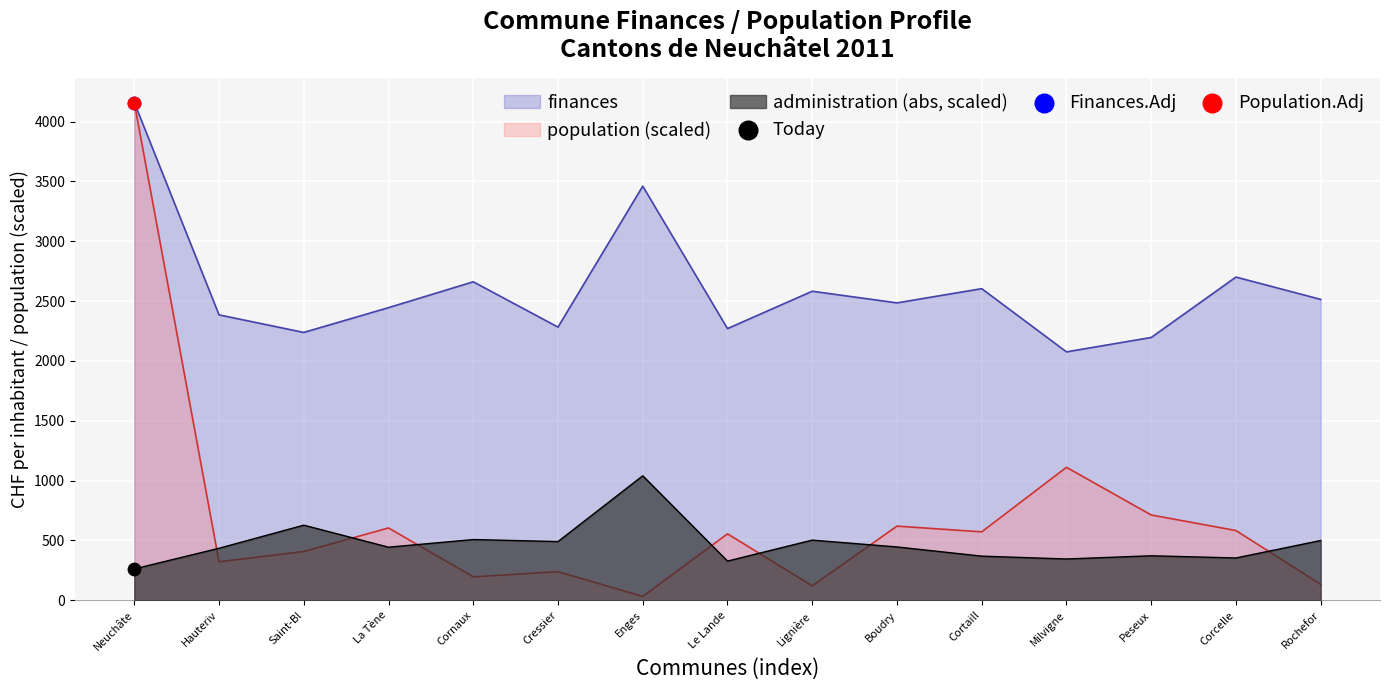

Which series contains the highest Y value?

population